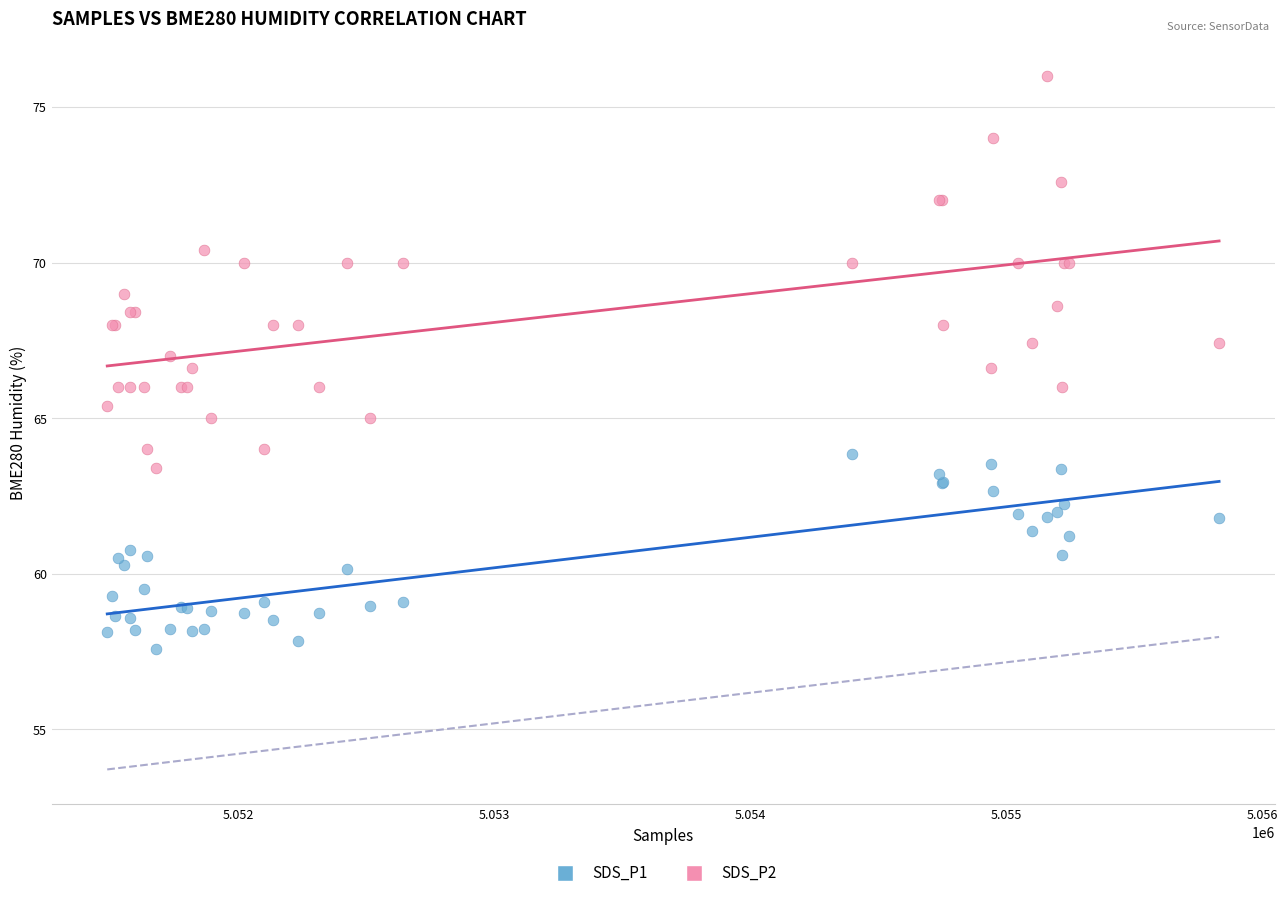

What are all the series names shown in the legend?

SDS_P1, SDS_P2